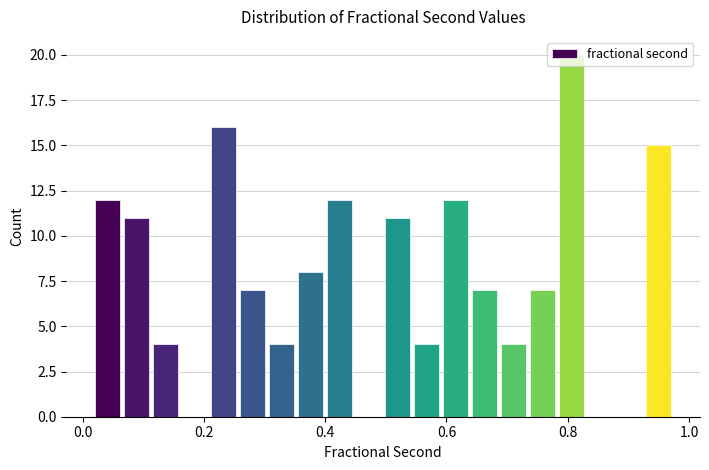

Around what value on the x-axis is the tallest bar? Give the approximate position of its centre, as read against the axis.

0.80